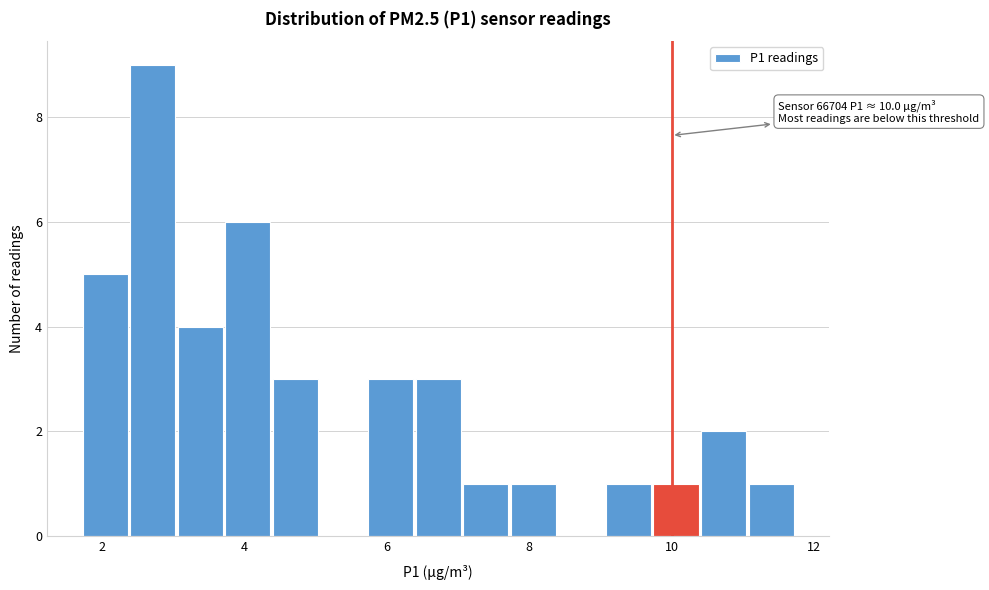

Read against the x-axis, roughly where is the centre of the tallest bar?

2.8